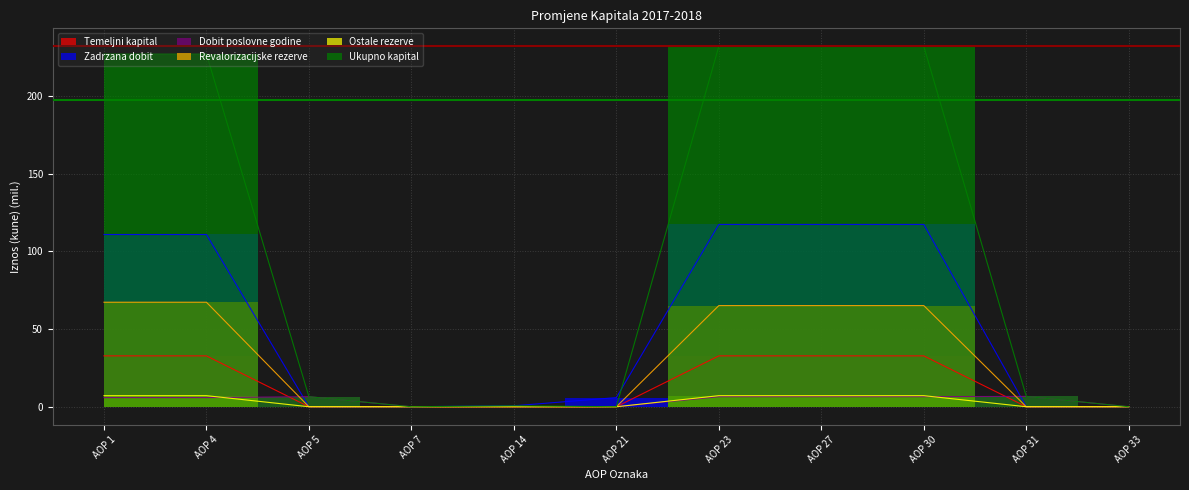

Which category has the lowest value across all series?

AOP 5